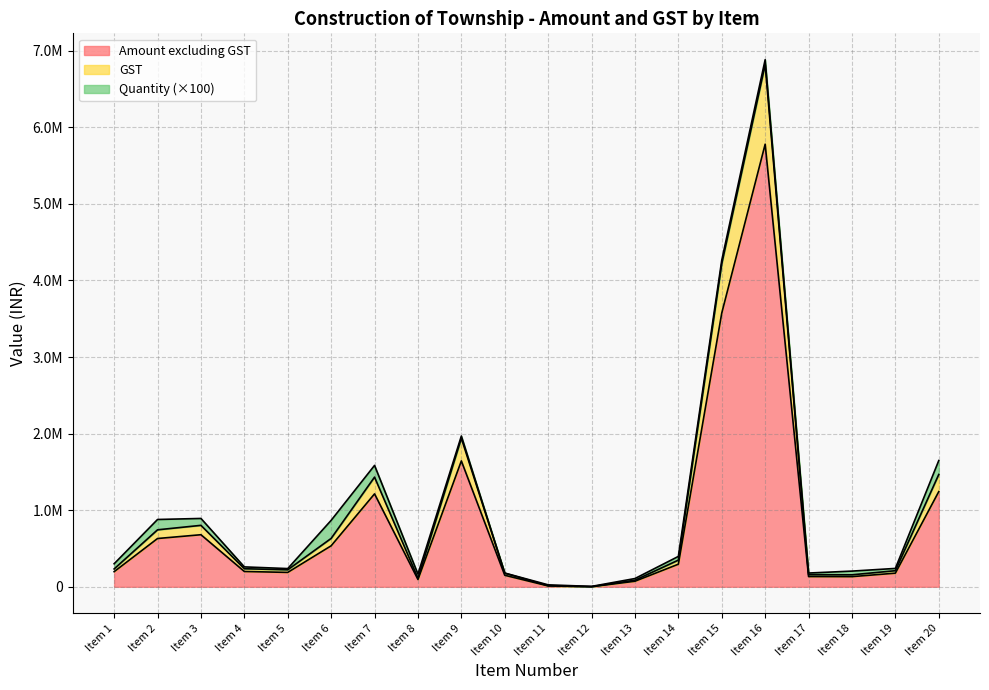

What are all the series names shown in the legend?

Amount excluding GST, GST, Quantity (×100)